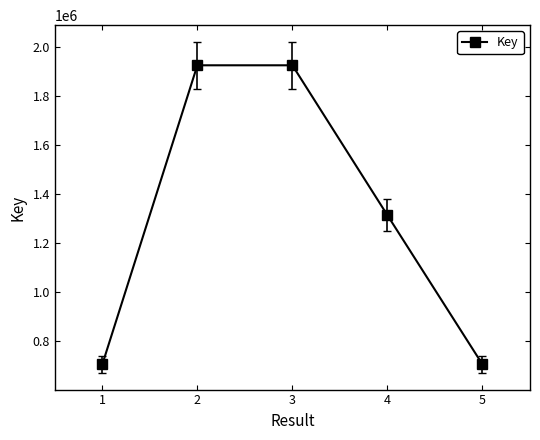

Between 5 and 4, which is larger?

4